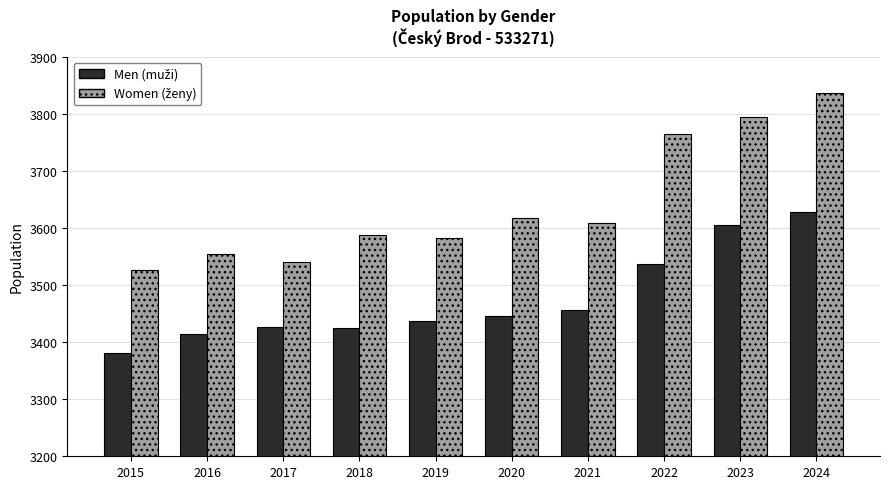

At which category is the sum across all series the highest?

2024